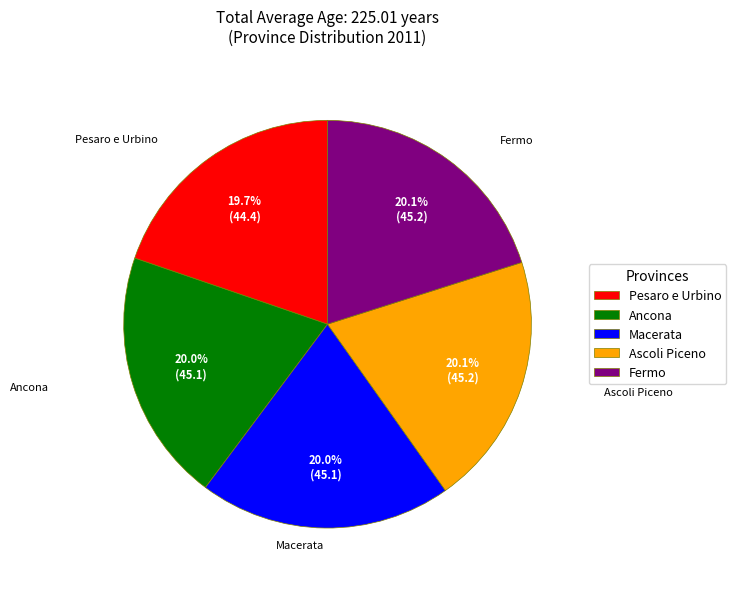

True or false: Ascoli Piceno accounts for 20% of the total.

True